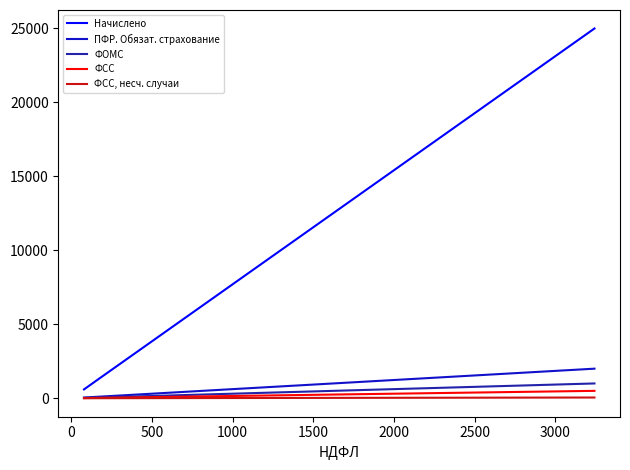

Read the ФОМС value at 0.

47.5